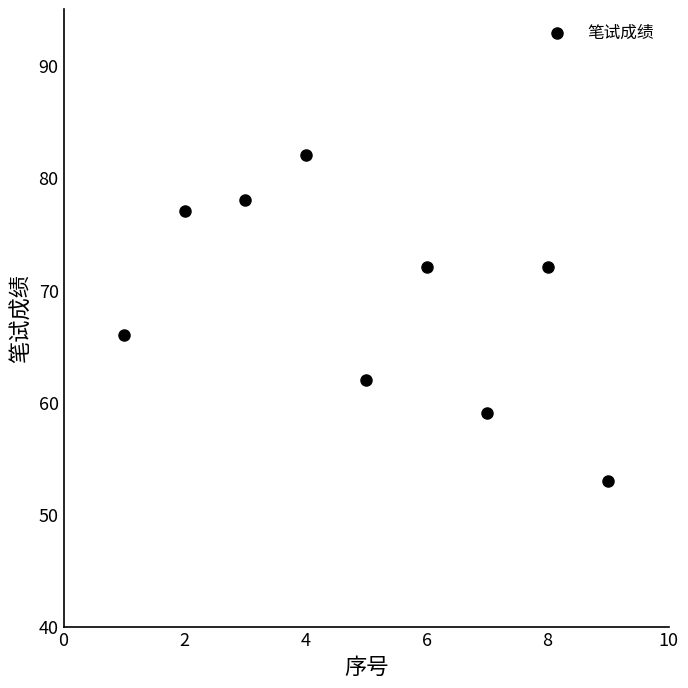

What Y value in the scatter plot is closest to 67?

66